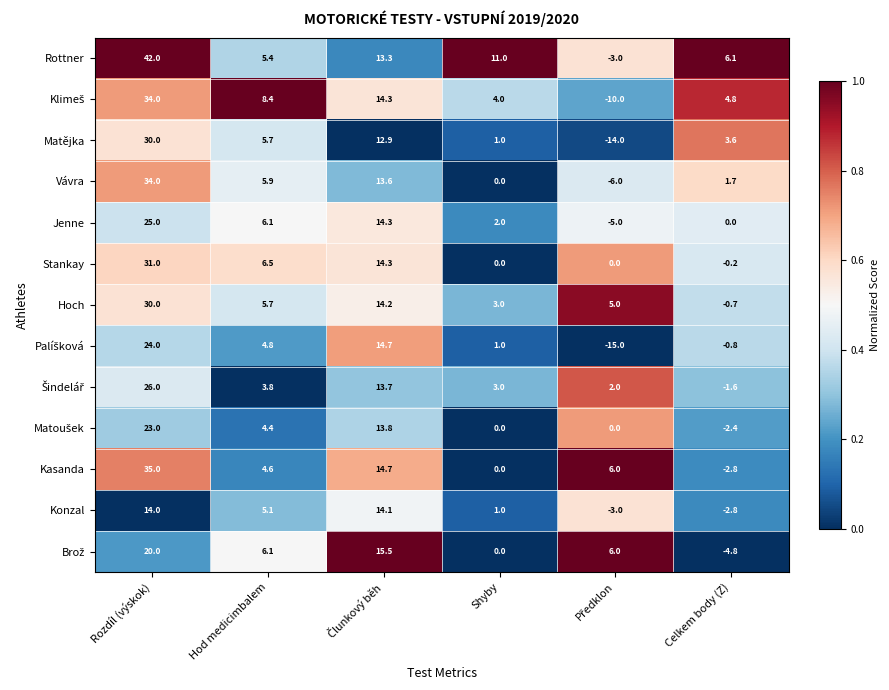

Which series has the largest total across all categories?

Rottner